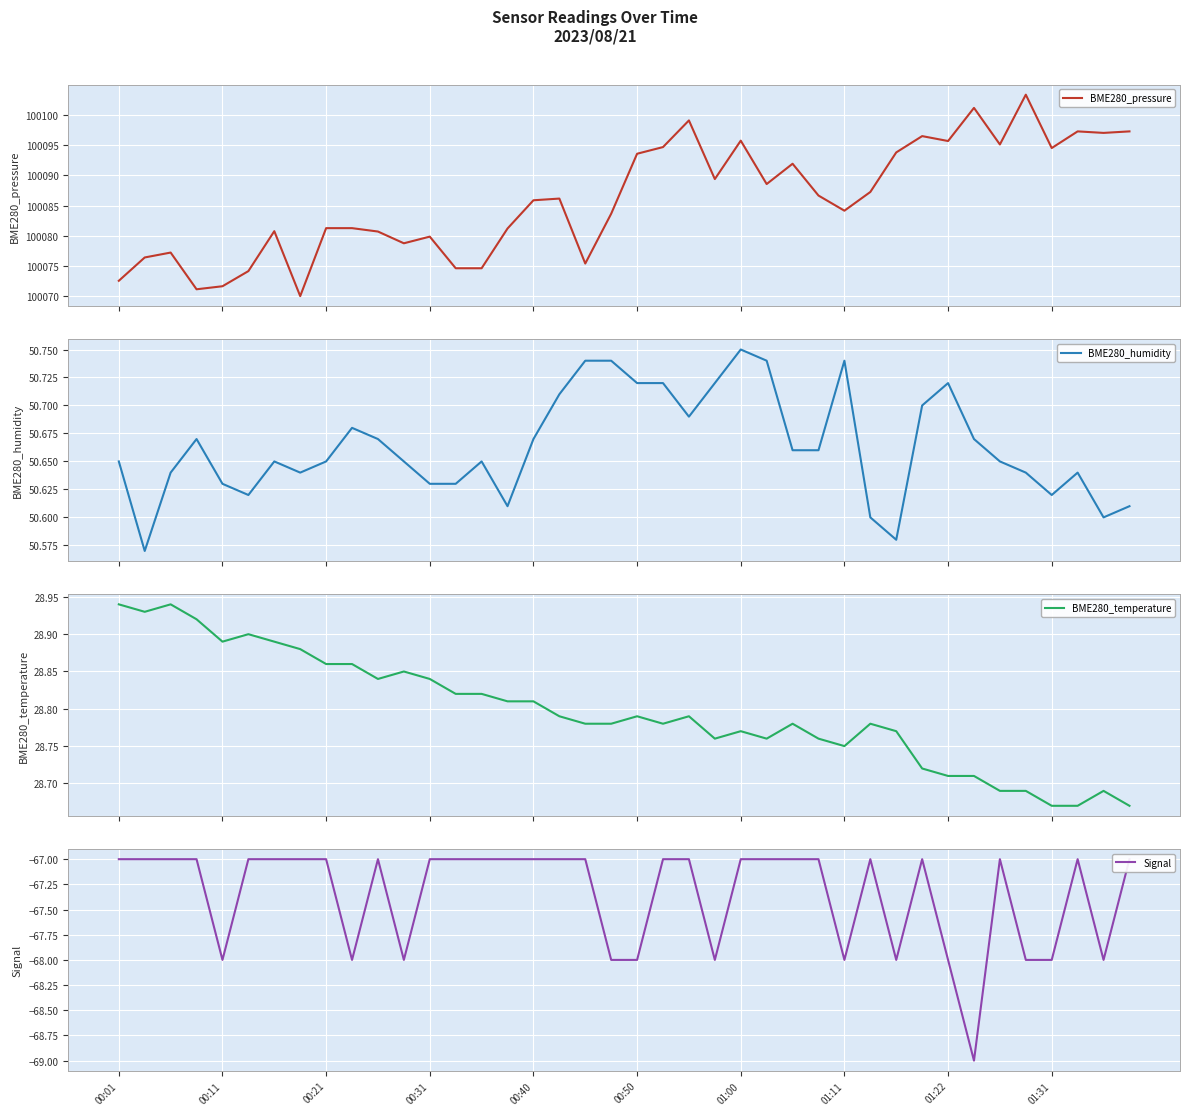

What is the highest value of the BME280_pressure series?

100103.3